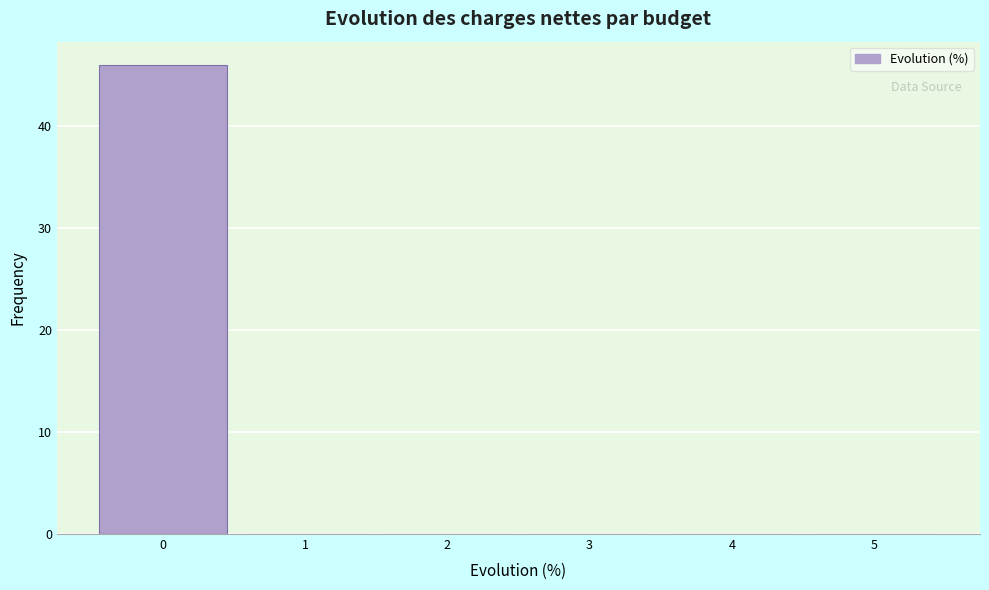

Reading left to right, transcribe this chart: for each bar, give the range it covers on the x-axis and its height. The values are not printed on the chart, so give them approximately, as read against the axis.

-0.5 to 0.5: 46
0.5 to 1.5: 0
1.5 to 2.5: 0
2.5 to 3.5: 0
3.5 to 4.5: 0
4.5 to 5.5: 0